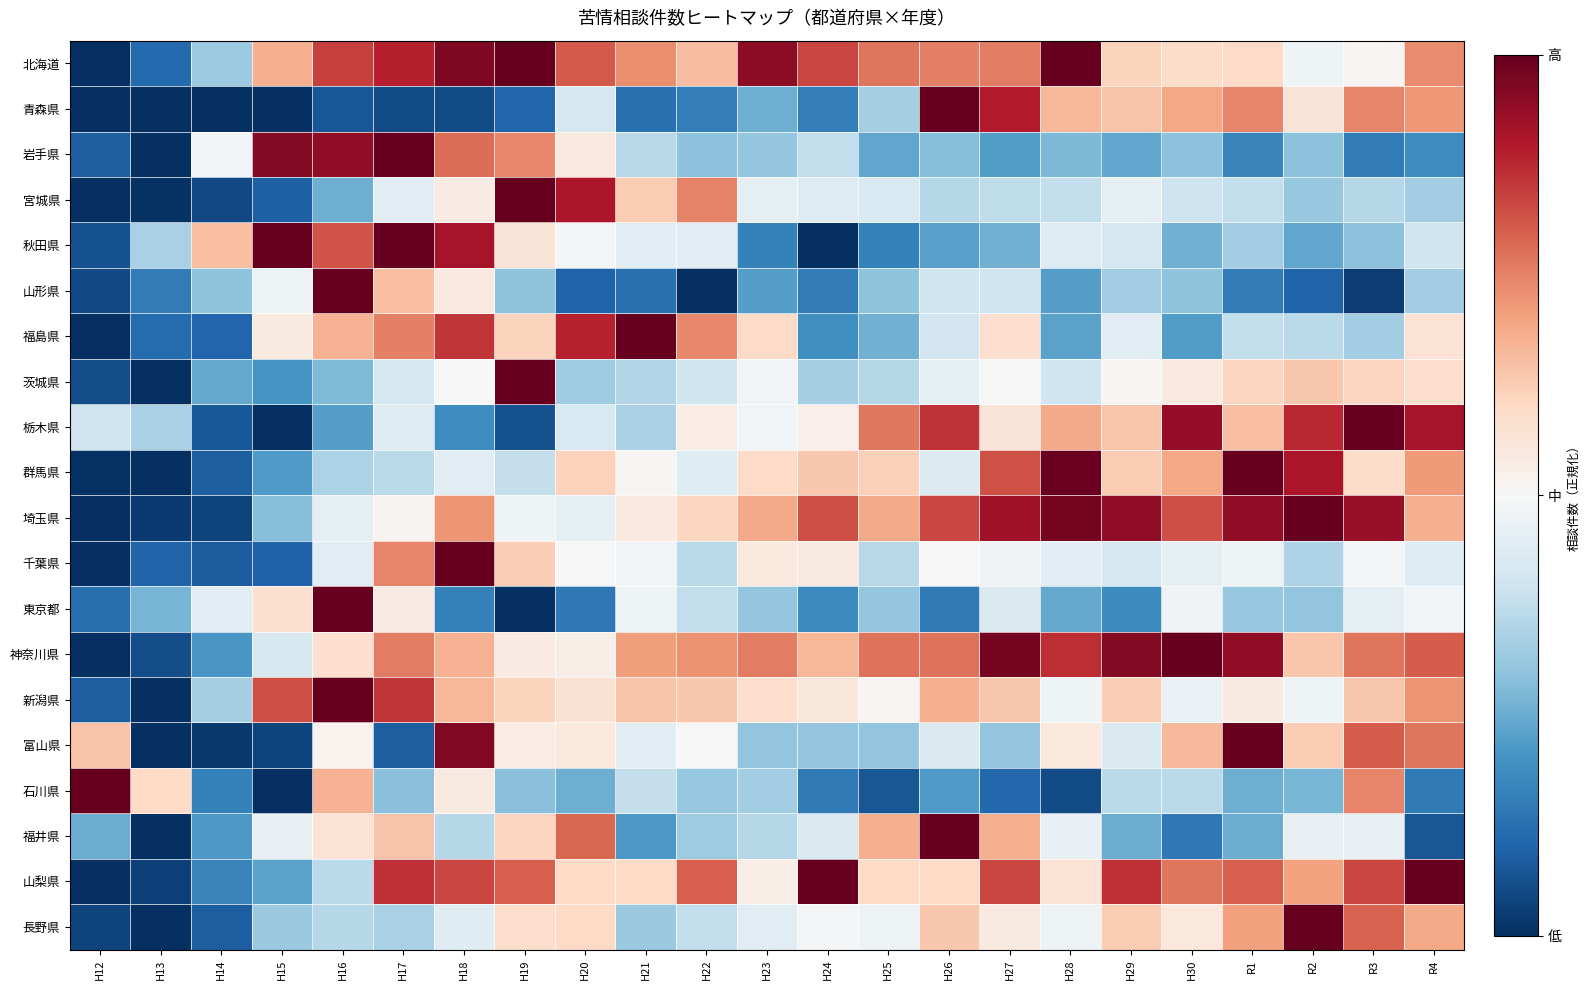

Reading left to right, what are all the values shown in this chart?

北海道: H12=0.0	H13=0.1	H14=0.3	H15=0.7	H16=0.8	H17=0.9	H18=1.0	H19=1.0	H20=0.8	H21=0.7	H22=0.7	H23=0.9	H24=0.8	H25=0.8	H26=0.8	H27=0.8	H28=1.0	H29=0.6	H30=0.6	R1=0.6	R2=0.5	R3=0.5	R4=0.7
青森県: H12=0.0	H13=0.0	H14=0.0	H15=0.0	H16=0.1	H17=0.1	H18=0.1	H19=0.1	H20=0.4	H21=0.1	H22=0.2	H23=0.3	H24=0.2	H25=0.3	H26=1.0	H27=0.9	H28=0.7	H29=0.6	H30=0.7	R1=0.7	R2=0.6	R3=0.7	R4=0.7
岩手県: H12=0.1	H13=0.0	H14=0.5	H15=1.0	H16=0.9	H17=1.0	H18=0.8	H19=0.7	H20=0.5	H21=0.4	H22=0.3	H23=0.3	H24=0.4	H25=0.2	H26=0.3	H27=0.2	H28=0.3	H29=0.2	H30=0.3	R1=0.2	R2=0.3	R3=0.2	R4=0.2
宮城県: H12=0.0	H13=0.0	H14=0.1	H15=0.1	H16=0.3	H17=0.4	H18=0.5	H19=1.0	H20=0.9	H21=0.6	H22=0.7	H23=0.5	H24=0.4	H25=0.4	H26=0.4	H27=0.4	H28=0.4	H29=0.5	H30=0.4	R1=0.4	R2=0.3	R3=0.4	R4=0.3
秋田県: H12=0.1	H13=0.3	H14=0.7	H15=1.0	H16=0.8	H17=1.0	H18=0.9	H19=0.6	H20=0.5	H21=0.4	H22=0.4	H23=0.2	H24=0.0	H25=0.2	H26=0.2	H27=0.3	H28=0.4	H29=0.4	H30=0.3	R1=0.3	R2=0.2	R3=0.3	R4=0.4
山形県: H12=0.1	H13=0.1	H14=0.3	H15=0.5	H16=1.0	H17=0.7	H18=0.6	H19=0.3	H20=0.1	H21=0.1	H22=0.0	H23=0.2	H24=0.1	H25=0.3	H26=0.4	H27=0.4	H28=0.2	H29=0.3	H30=0.3	R1=0.1	R2=0.1	R3=0.0	R4=0.3
福島県: H12=0.0	H13=0.1	H14=0.1	H15=0.5	H16=0.7	H17=0.8	H18=0.9	H19=0.6	H20=0.9	H21=1.0	H22=0.7	H23=0.6	H24=0.2	H25=0.3	H26=0.4	H27=0.6	H28=0.2	H29=0.4	H30=0.2	R1=0.4	R2=0.4	R3=0.3	R4=0.6
茨城県: H12=0.1	H13=0.0	H14=0.2	H15=0.2	H16=0.3	H17=0.4	H18=0.5	H19=1.0	H20=0.3	H21=0.4	H22=0.4	H23=0.5	H24=0.3	H25=0.4	H26=0.5	H27=0.5	H28=0.4	H29=0.5	H30=0.5	R1=0.6	R2=0.6	R3=0.6	R4=0.6
栃木県: H12=0.4	H13=0.3	H14=0.1	H15=0.0	H16=0.2	H17=0.4	H18=0.2	H19=0.1	H20=0.4	H21=0.3	H22=0.5	H23=0.5	H24=0.5	H25=0.8	H26=0.9	H27=0.6	H28=0.7	H29=0.6	H30=0.9	R1=0.7	R2=0.9	R3=1.0	R4=0.9
群馬県: H12=0.0	H13=0.0	H14=0.1	H15=0.2	H16=0.3	H17=0.4	H18=0.4	H19=0.4	H20=0.6	H21=0.5	H22=0.4	H23=0.6	H24=0.6	H25=0.6	H26=0.4	H27=0.8	H28=1.0	H29=0.6	H30=0.7	R1=1.0	R2=0.9	R3=0.6	R4=0.7
埼玉県: H12=0.0	H13=0.0	H14=0.0	H15=0.3	H16=0.4	H17=0.5	H18=0.7	H19=0.5	H20=0.5	H21=0.5	H22=0.6	H23=0.7	H24=0.8	H25=0.7	H26=0.8	H27=0.9	H28=1.0	H29=0.9	H30=0.8	R1=0.9	R2=1.0	R3=0.9	R4=0.7
千葉県: H12=0.0	H13=0.1	H14=0.1	H15=0.1	H16=0.4	H17=0.7	H18=1.0	H19=0.6	H20=0.5	H21=0.5	H22=0.4	H23=0.6	H24=0.5	H25=0.4	H26=0.5	H27=0.5	H28=0.4	H29=0.4	H30=0.5	R1=0.5	R2=0.3	R3=0.5	R4=0.4
東京都: H12=0.1	H13=0.3	H14=0.4	H15=0.6	H16=1.0	H17=0.5	H18=0.2	H19=0.0	H20=0.1	H21=0.5	H22=0.4	H23=0.3	H24=0.2	H25=0.3	H26=0.1	H27=0.4	H28=0.2	H29=0.2	H30=0.5	R1=0.3	R2=0.3	R3=0.5	R4=0.5
神奈川県: H12=0.0	H13=0.1	H14=0.2	H15=0.4	H16=0.6	H17=0.8	H18=0.7	H19=0.5	H20=0.5	H21=0.7	H22=0.7	H23=0.8	H24=0.7	H25=0.8	H26=0.8	H27=1.0	H28=0.9	H29=1.0	H30=1.0	R1=0.9	R2=0.6	R3=0.8	R4=0.8
新潟県: H12=0.1	H13=0.0	H14=0.3	H15=0.8	H16=1.0	H17=0.9	H18=0.7	H19=0.6	H20=0.6	H21=0.6	H22=0.6	H23=0.6	H24=0.6	H25=0.5	H26=0.7	H27=0.6	H28=0.5	H29=0.6	H30=0.5	R1=0.5	R2=0.5	R3=0.6	R4=0.7
富山県: H12=0.6	H13=0.0	H14=0.0	H15=0.0	H16=0.5	H17=0.1	H18=1.0	H19=0.5	H20=0.6	H21=0.4	H22=0.5	H23=0.3	H24=0.3	H25=0.3	H26=0.4	H27=0.3	H28=0.6	H29=0.4	H30=0.7	R1=1.0	R2=0.6	R3=0.8	R4=0.8
石川県: H12=1.0	H13=0.6	H14=0.2	H15=0.0	H16=0.7	H17=0.3	H18=0.5	H19=0.3	H20=0.3	H21=0.4	H22=0.3	H23=0.3	H24=0.1	H25=0.1	H26=0.2	H27=0.1	H28=0.1	H29=0.4	H30=0.4	R1=0.3	R2=0.3	R3=0.7	R4=0.1
福井県: H12=0.2	H13=0.0	H14=0.2	H15=0.5	H16=0.6	H17=0.6	H18=0.4	H19=0.6	H20=0.8	H21=0.2	H22=0.3	H23=0.4	H24=0.4	H25=0.7	H26=1.0	H27=0.7	H28=0.5	H29=0.2	H30=0.1	R1=0.2	R2=0.5	R3=0.5	R4=0.1
山梨県: H12=0.0	H13=0.0	H14=0.2	H15=0.2	H16=0.4	H17=0.9	H18=0.8	H19=0.8	H20=0.6	H21=0.6	H22=0.8	H23=0.5	H24=1.0	H25=0.6	H26=0.6	H27=0.8	H28=0.6	H29=0.9	H30=0.8	R1=0.8	R2=0.7	R3=0.8	R4=1.0
長野県: H12=0.0	H13=0.0	H14=0.1	H15=0.3	H16=0.4	H17=0.3	H18=0.4	H19=0.6	H20=0.6	H21=0.3	H22=0.4	H23=0.4	H24=0.5	H25=0.5	H26=0.6	H27=0.5	H28=0.5	H29=0.6	H30=0.6	R1=0.7	R2=1.0	R3=0.8	R4=0.7